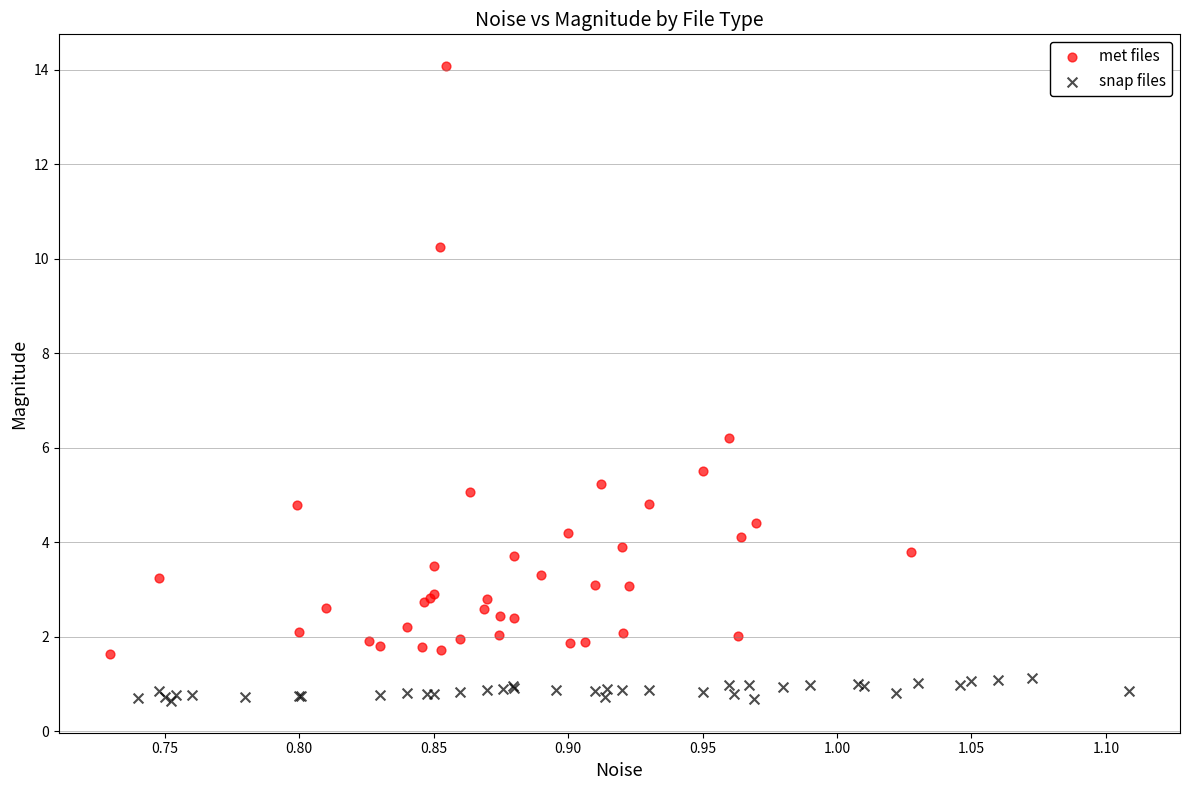

Which series has the largest Y range (max minus min)?

met files